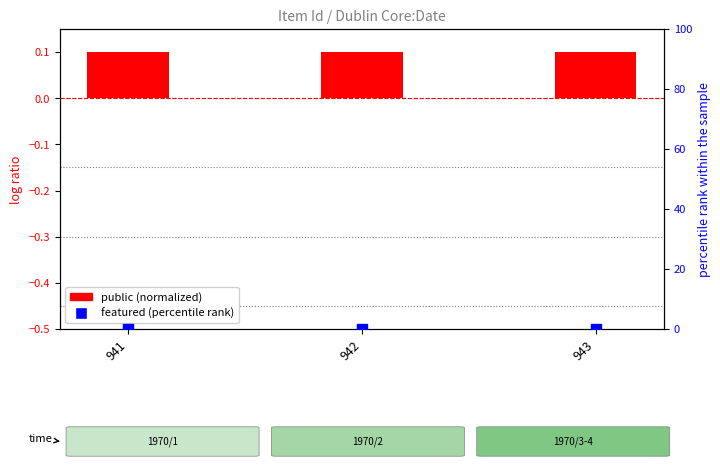

Which series reaches the minimum Y coordinate?

featured (percentile)